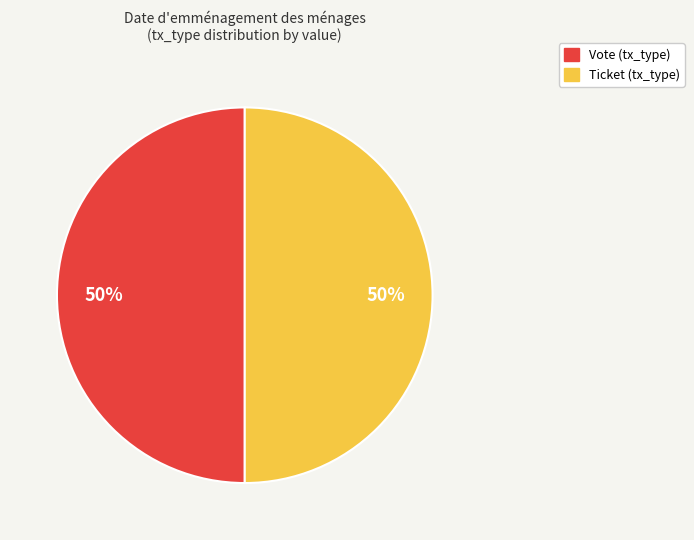

Do Vote and Ticket together represent more than half of the pie?

Yes